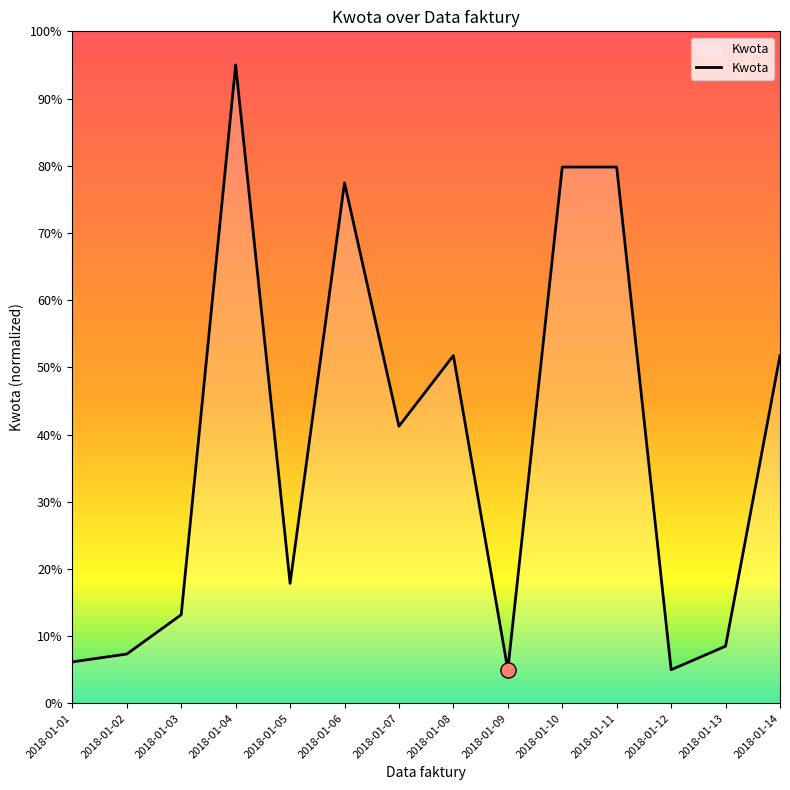

What is the ratio of the value at 2018-01-10 to the value at 2018-01-05?

4.5